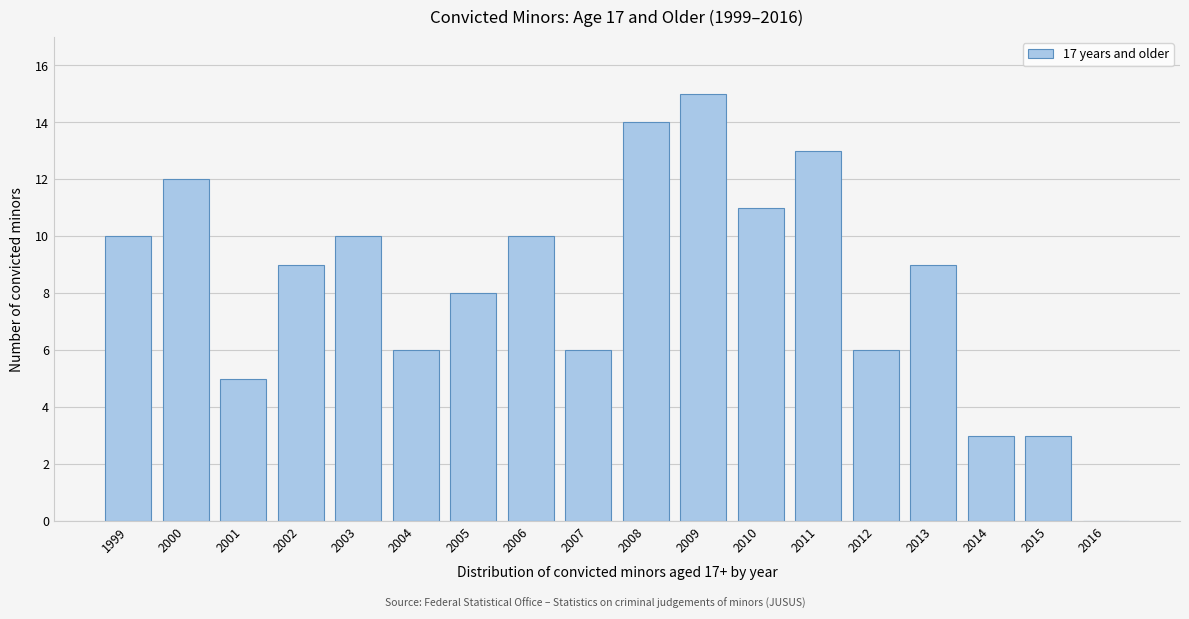

Reading left to right, transcribe all the data shown in this chart.

1999=10	2000=12	2001=5	2002=9	2003=10	2004=6	2005=8	2006=10	2007=6	2008=14	2009=15	2010=11	2011=13	2012=6	2013=9	2014=3	2015=3	2016=0